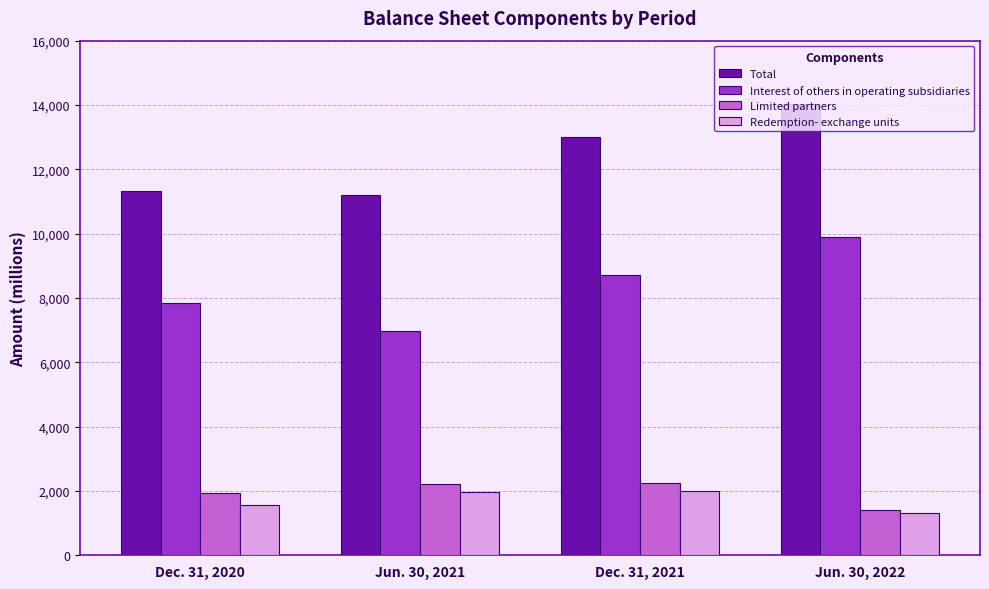

The Redemption- exchange units series shows 2655 at Jun. 30, 2021. True or false?

False